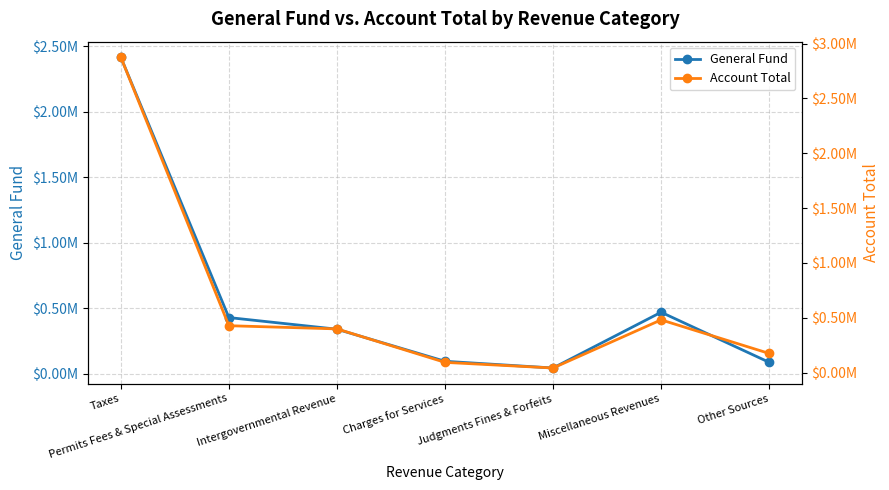

Does the chart display data point markers on the line(s)?

Yes